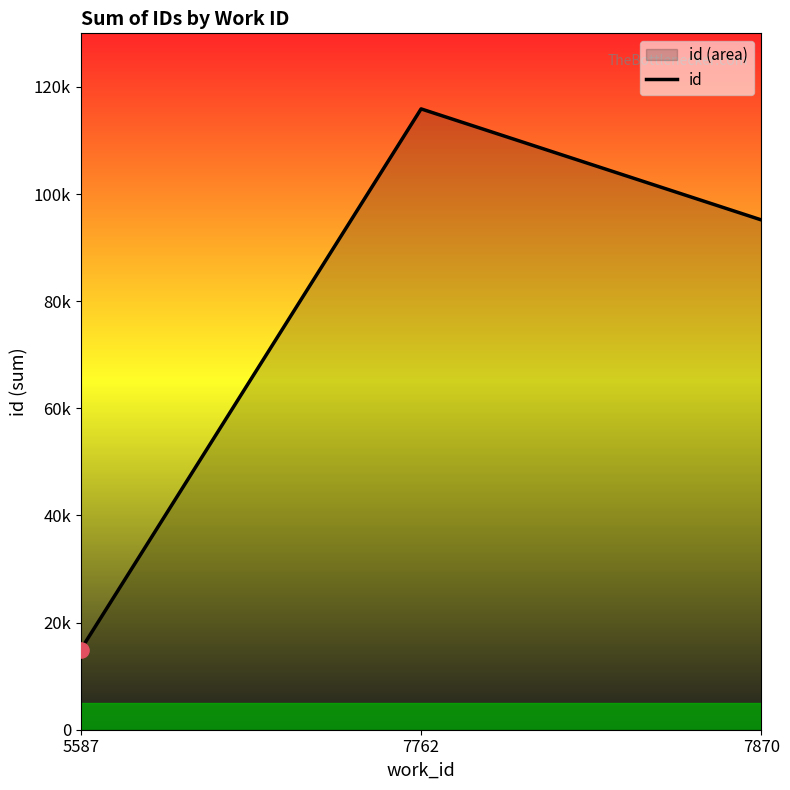

What is the ratio of the value at 5587 to the value at 7870?

0.2